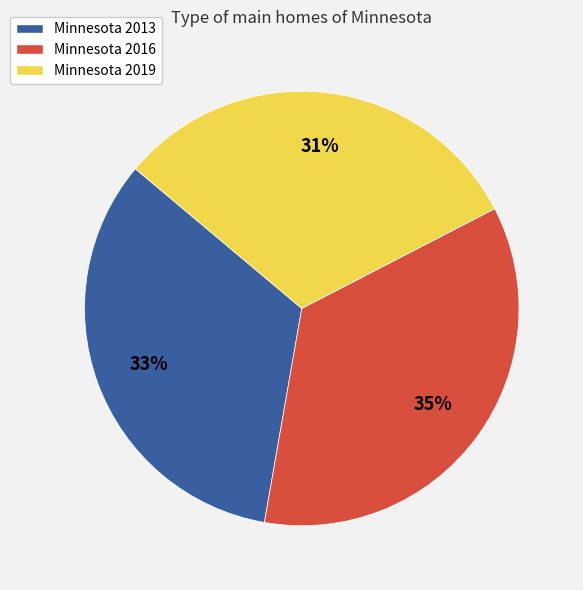

Is there a majority slice in this chart?

No